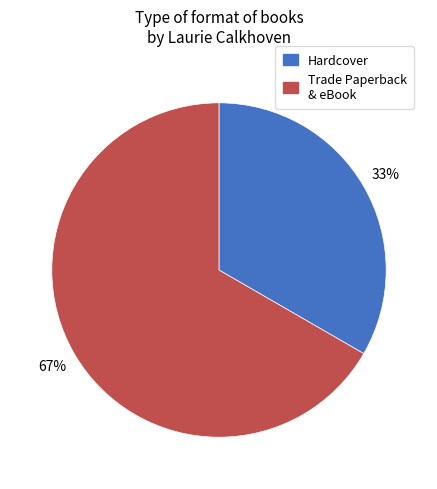

To the nearest percent, what is the average slice percentage?

50%